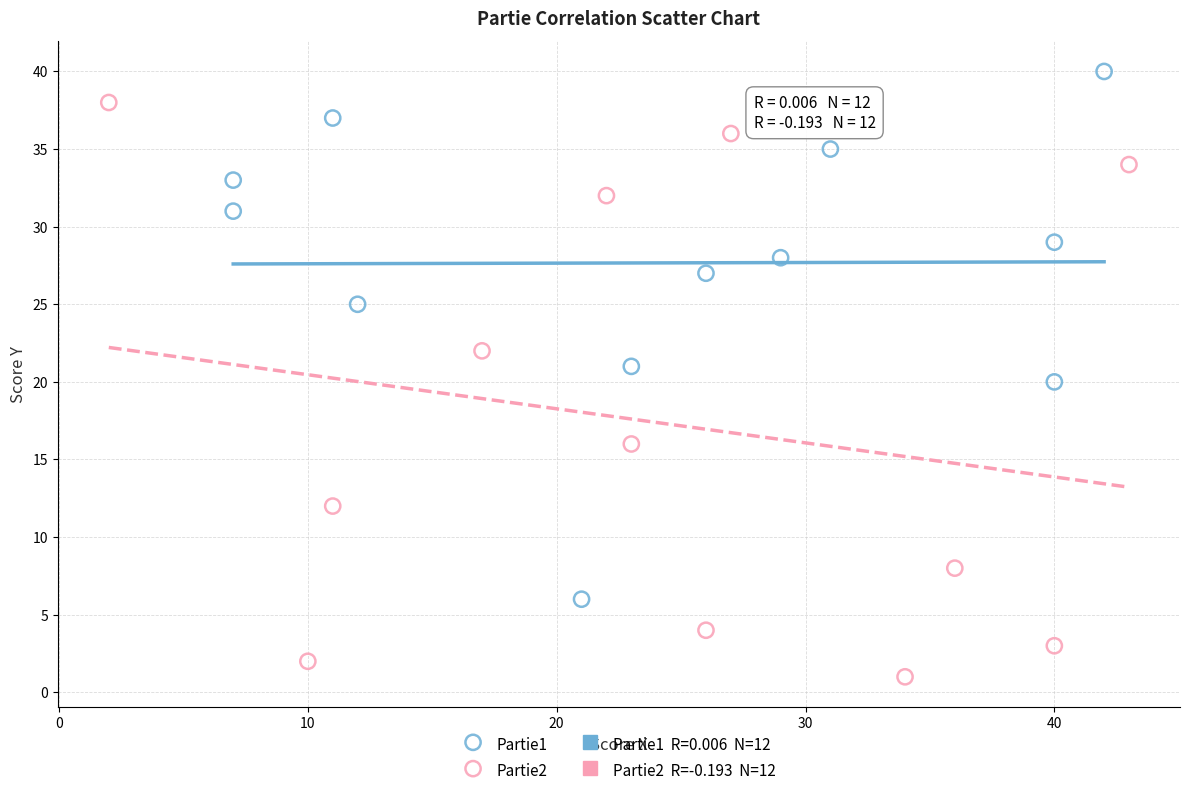

Which series reaches the minimum Y coordinate?

Partie2